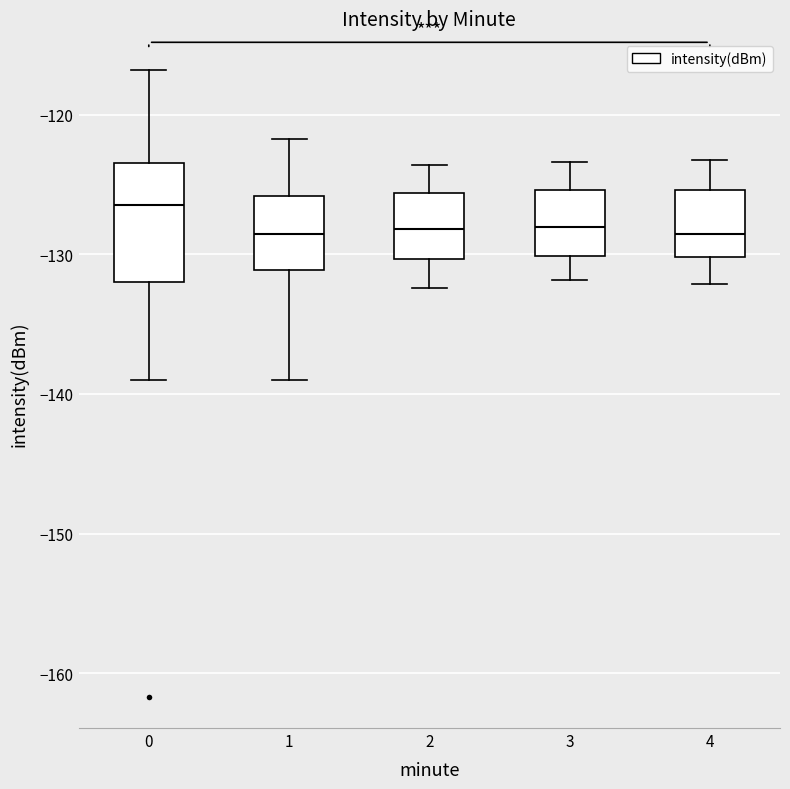

Reading left to right, read every box against the y-axis: the position of its median line, the range the box covers, and the ends of its whiskers. The values are not printed on the chart, so give them approximately, as read against the axis.

0: median -126, box -132 to -123, whiskers -139 to -117
1: median -129, box -131 to -126, whiskers -139 to -122
2: median -128, box -130 to -126, whiskers -132 to -124
3: median -128, box -130 to -125, whiskers -132 to -123
4: median -129, box -130 to -125, whiskers -132 to -123